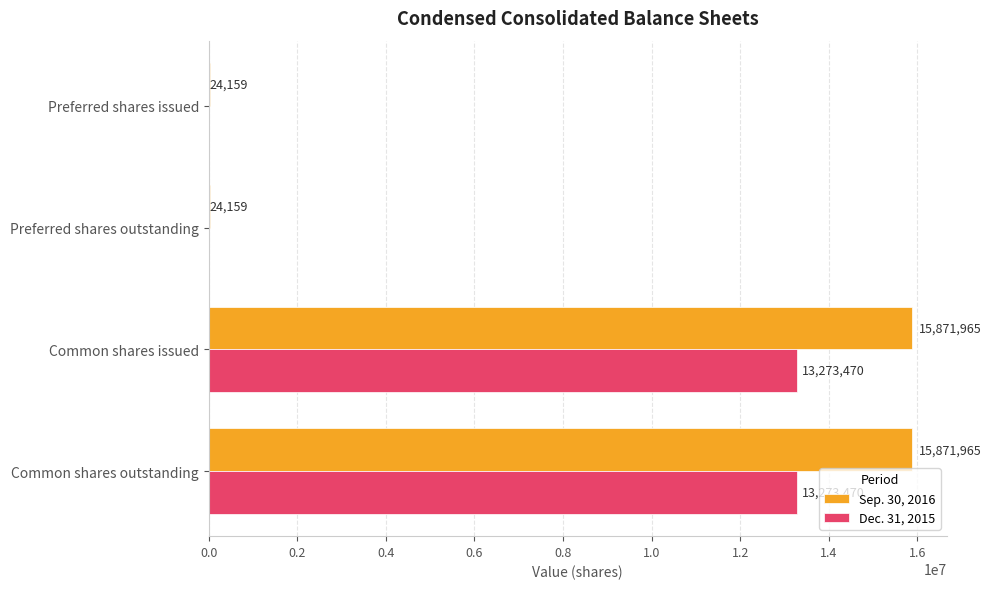

What is the maximum value for Dec. 31, 2015?

13273470.0